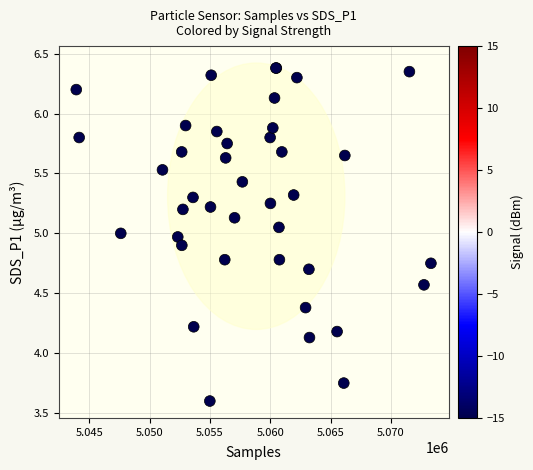

What Y value in the scatter plot is closest to 4?

4.1